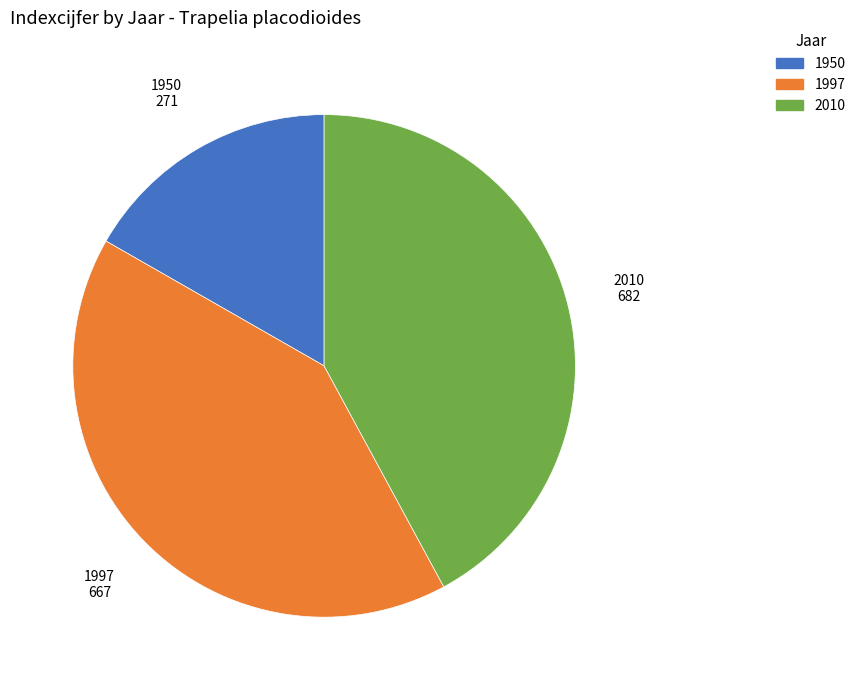

Which category has the biggest portion of the pie?

2010